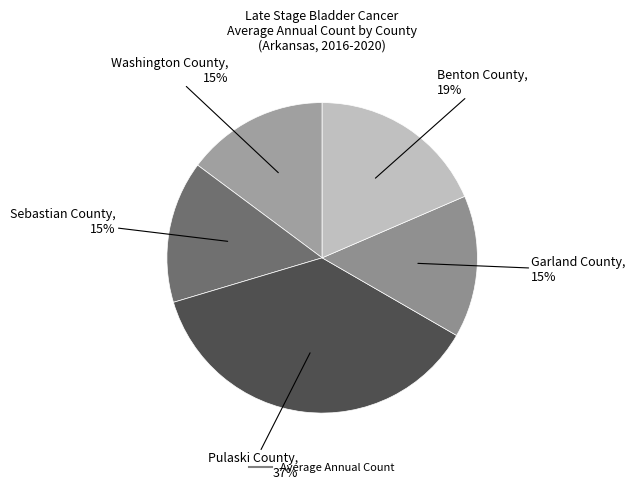

Which slice is the largest?

Pulaski County